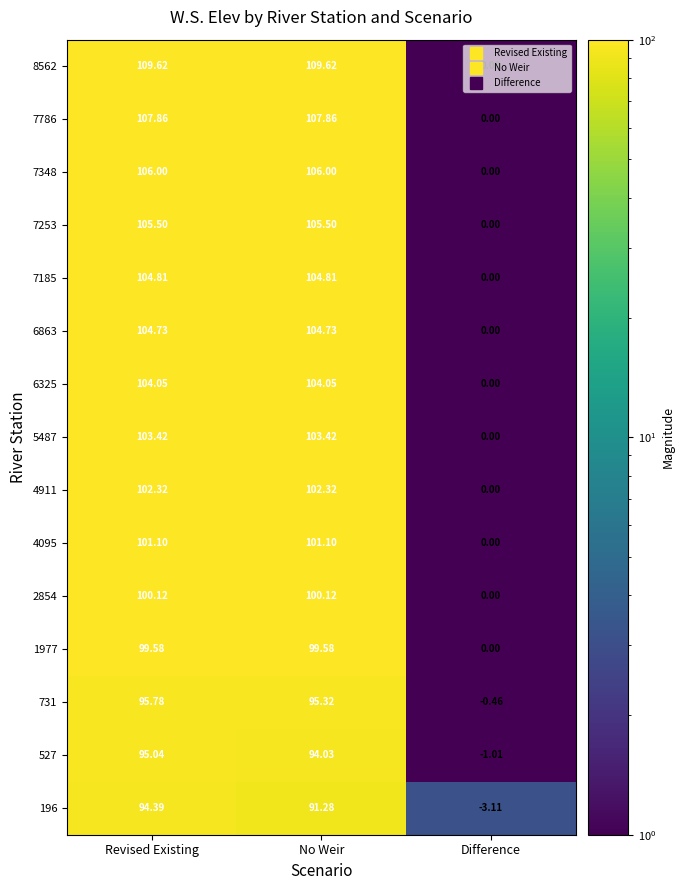

At which category is the sum across all series the highest?

Revised Existing